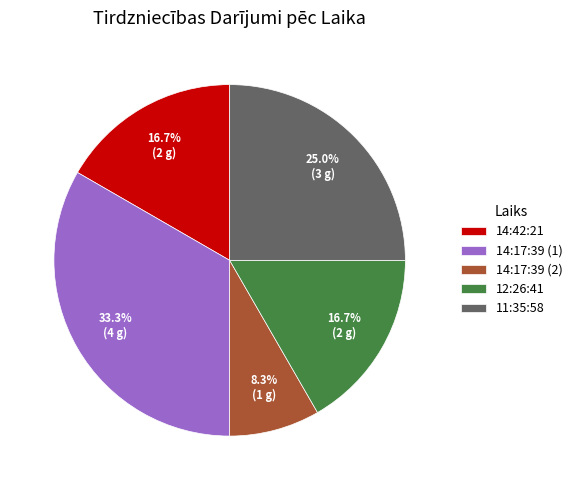

To the nearest percent, what is the difference between the 14:17:39 (2) and 11:35:58 slice percentages?

17%